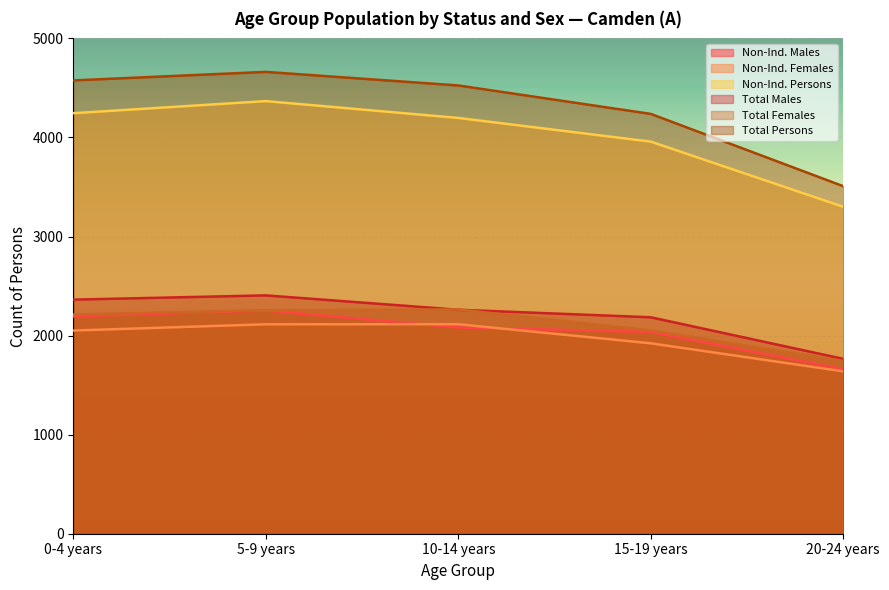

True or false: Non-Ind. Males and Non-Ind. Persons cross at least once.

False